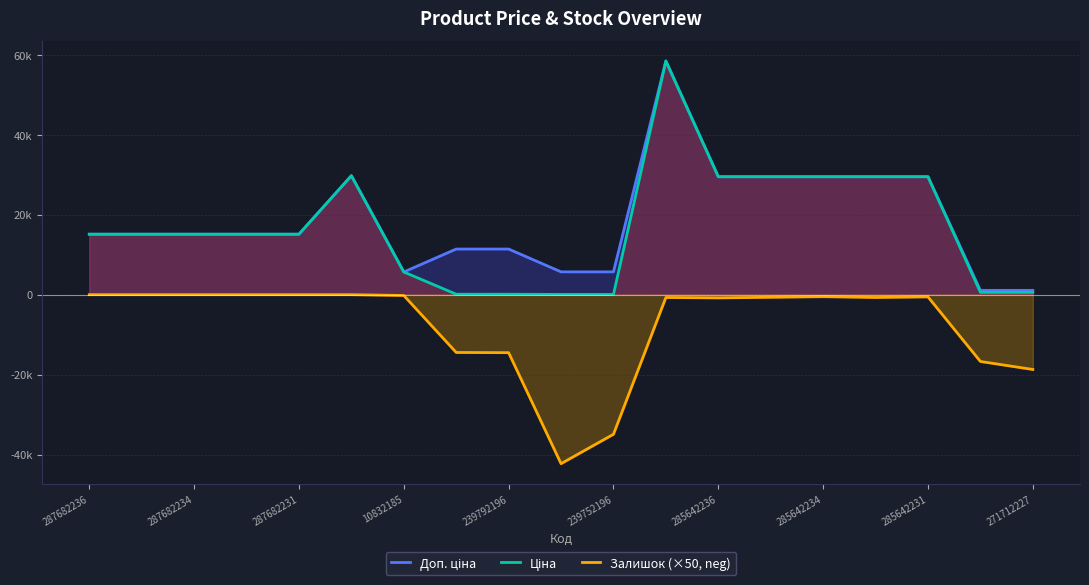

Does the chart have visible grid lines?

Yes